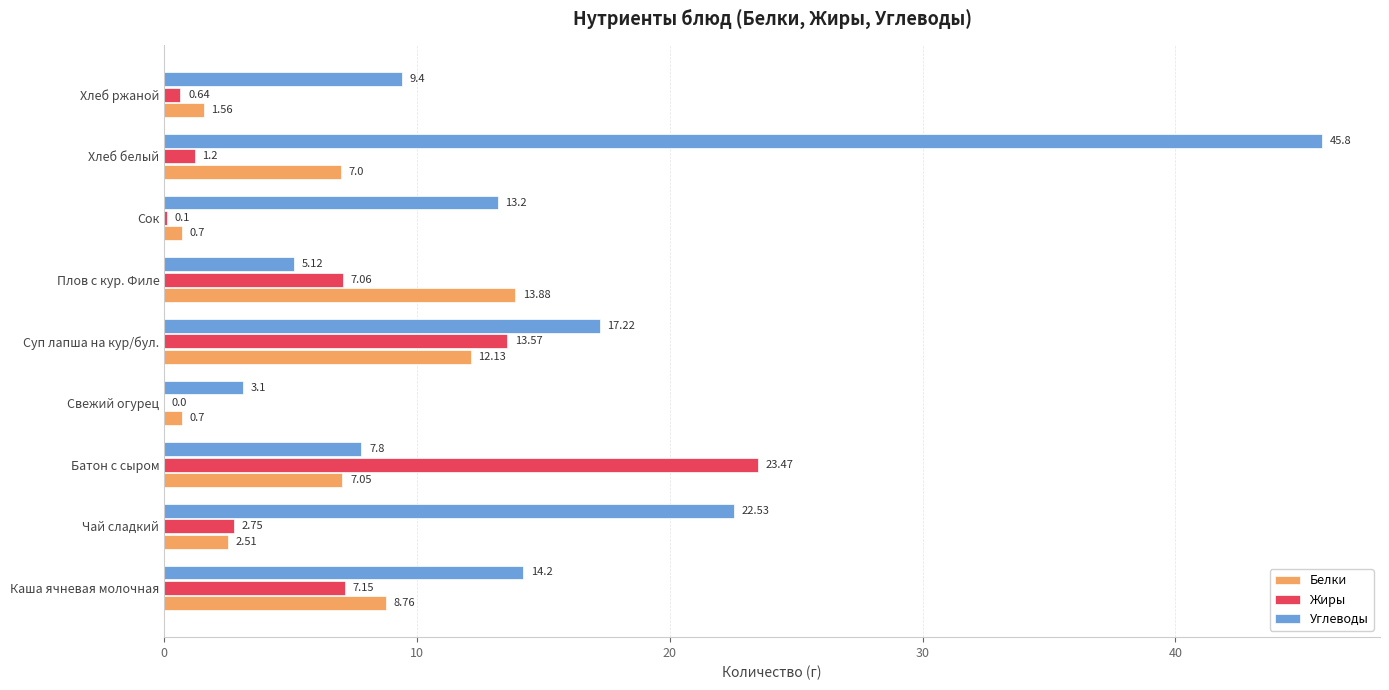

Which series changed the most between Каша ячневая молочная and Хлеб ржаной?

Белки